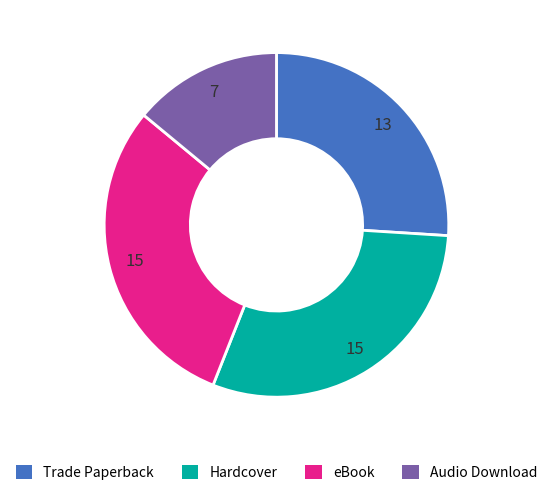

Is there a majority slice in this chart?

No